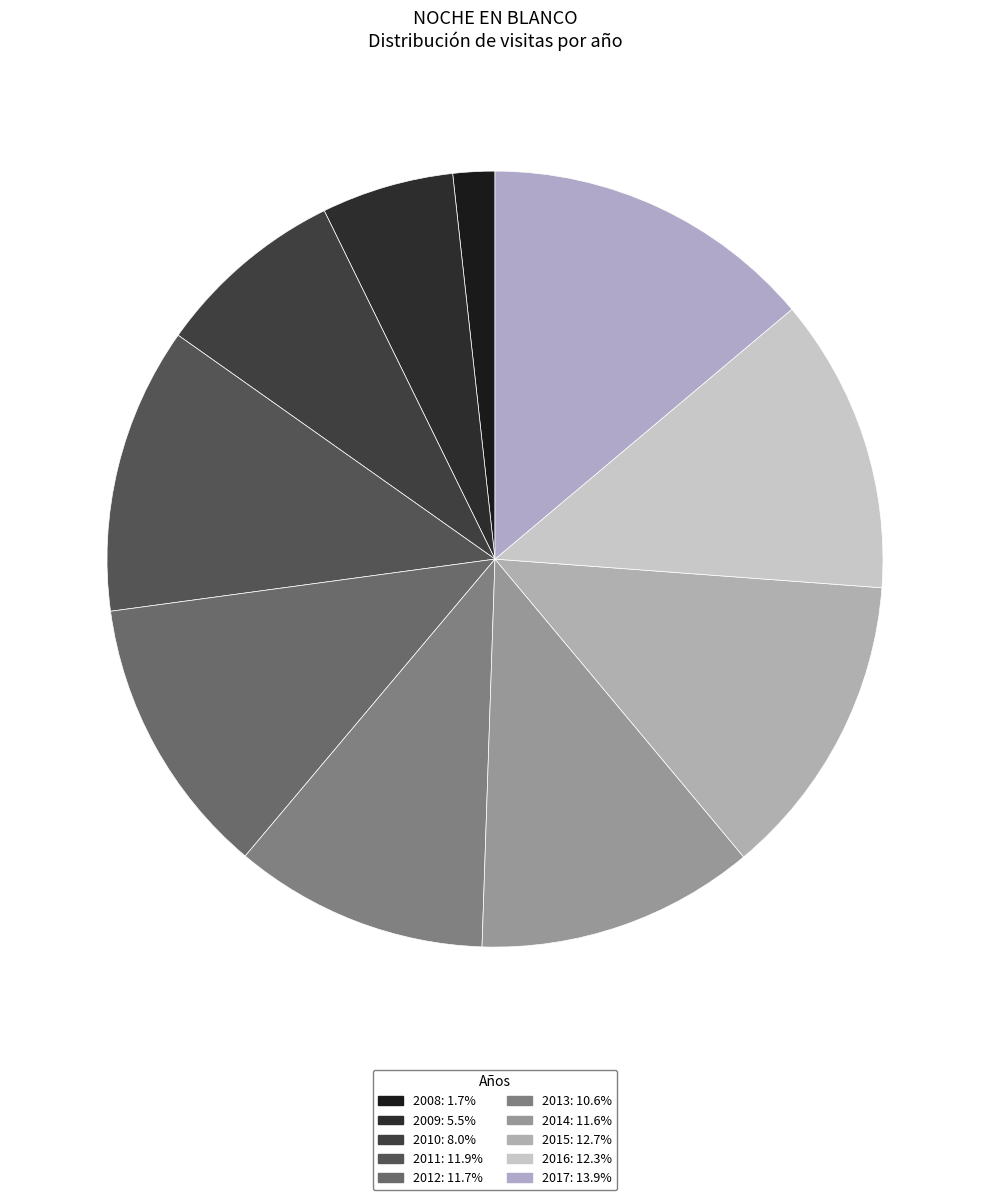

What is the change in value from 2011 to 2013?

-22833